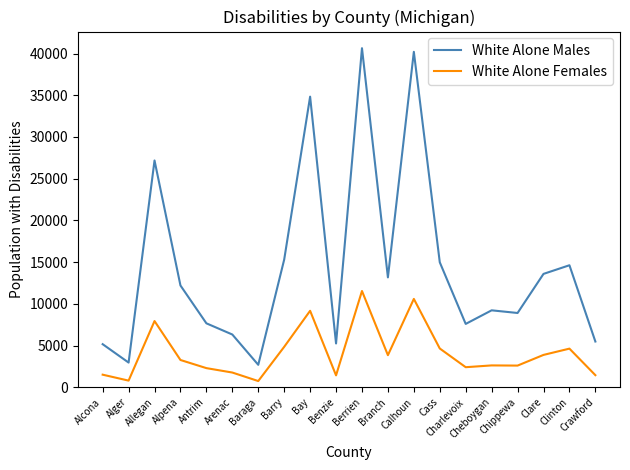

True or false: White Alone Females has a value of 793 at Alger.

True